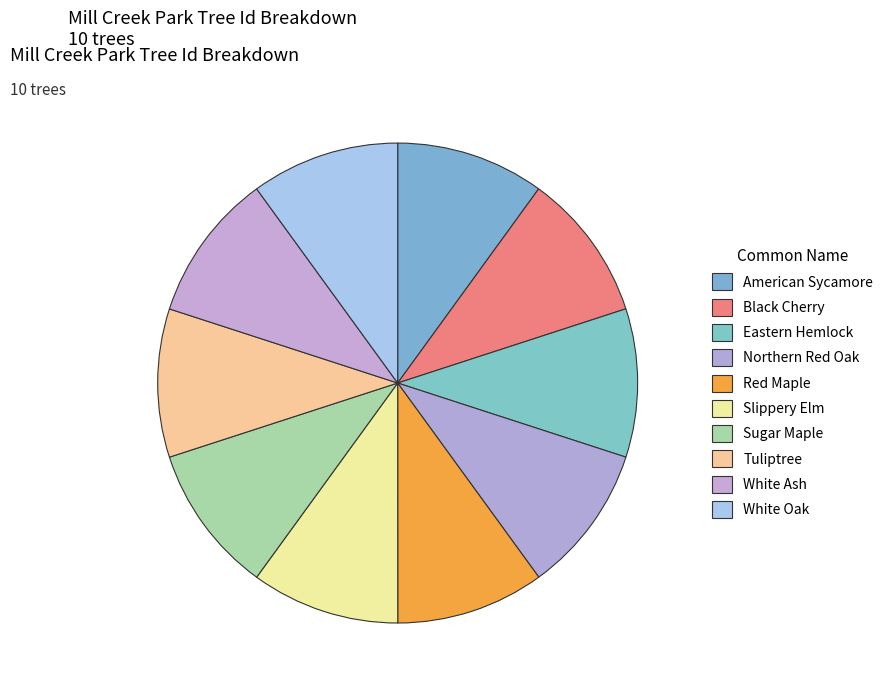

To the nearest percent, what percentage of the pie is Eastern Hemlock?

10%